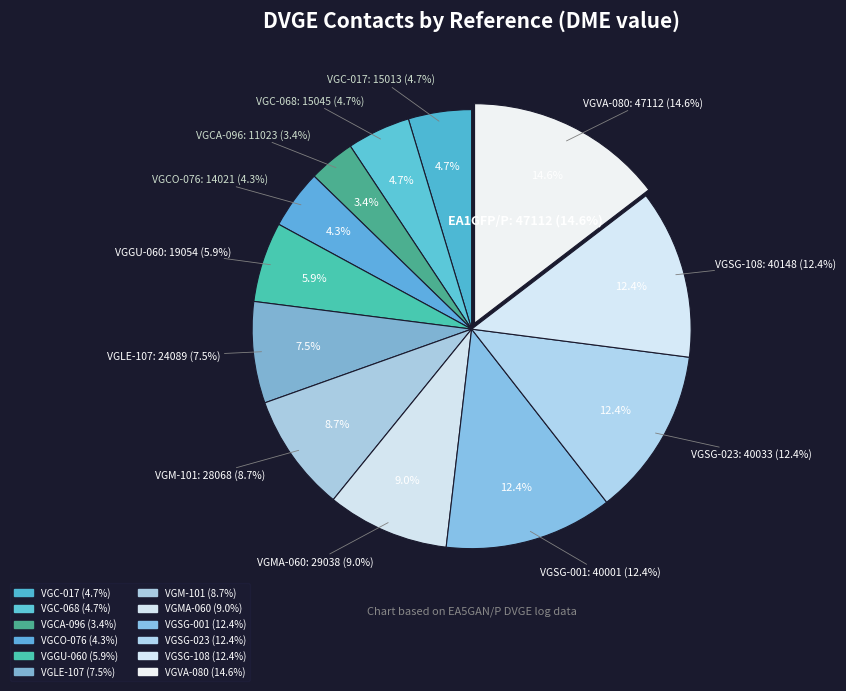

Is there any slice that represents more than half of the pie?

No